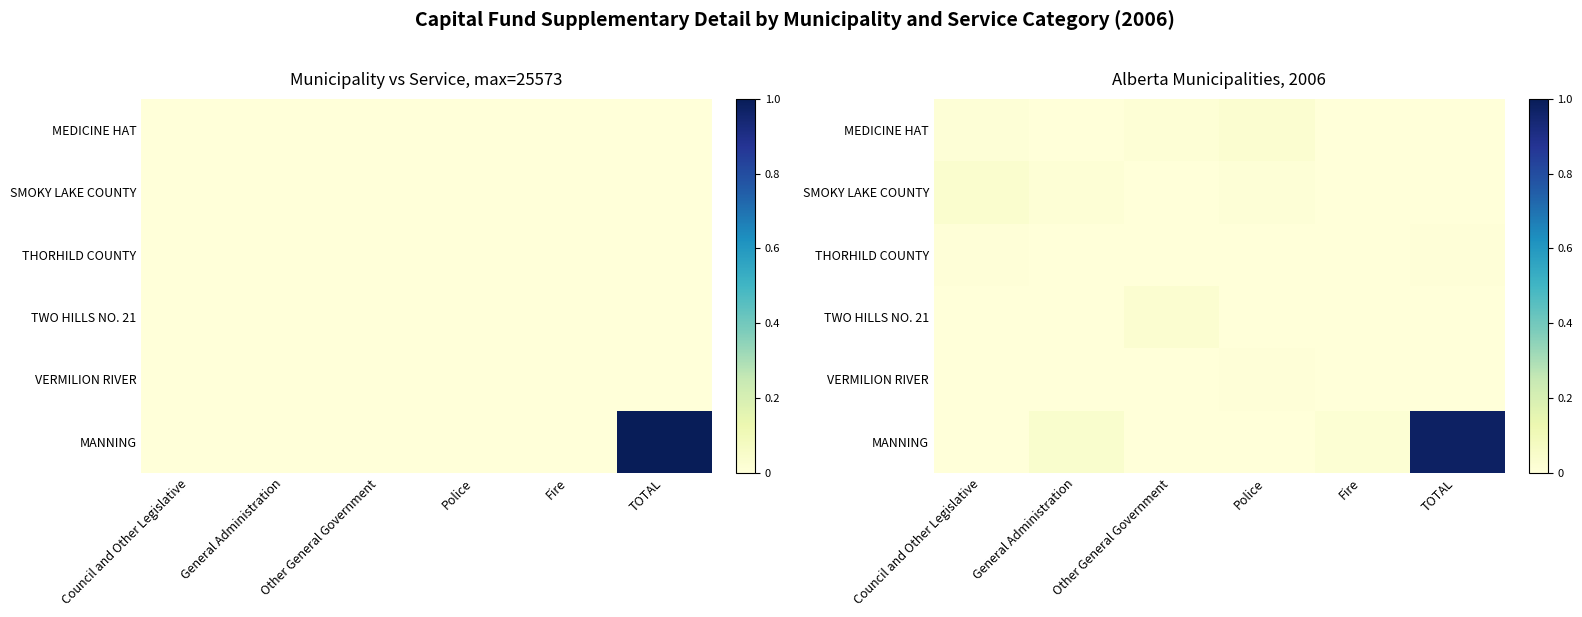

The value of MANNING at General Administration is 0.0. True or false?

True